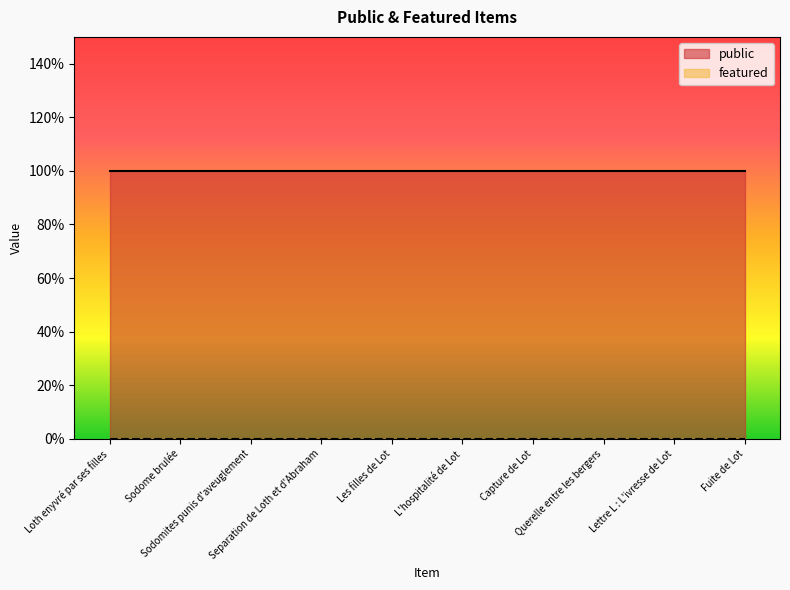

How many lines are shown in the chart?

2